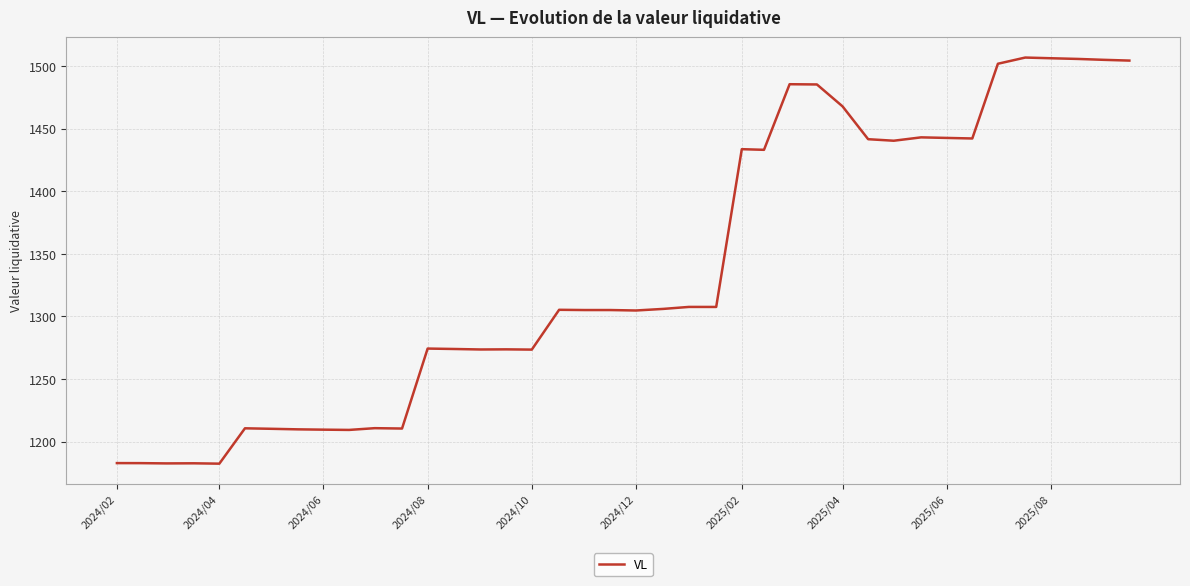

How many categories are shown in the chart?

40